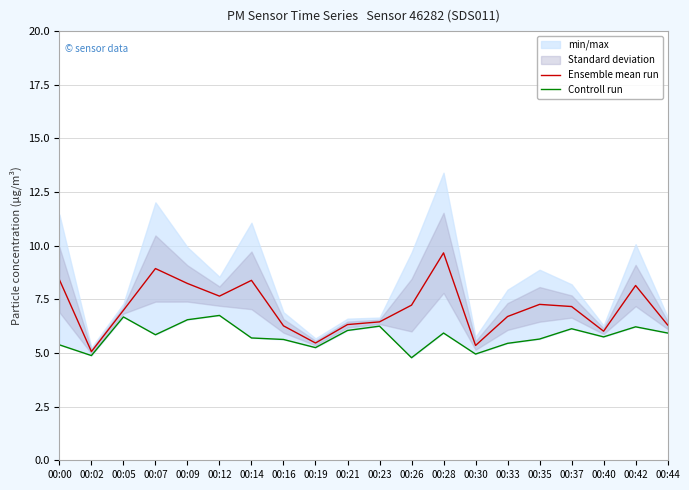

What is the highest value of the Controll run series?

6.8